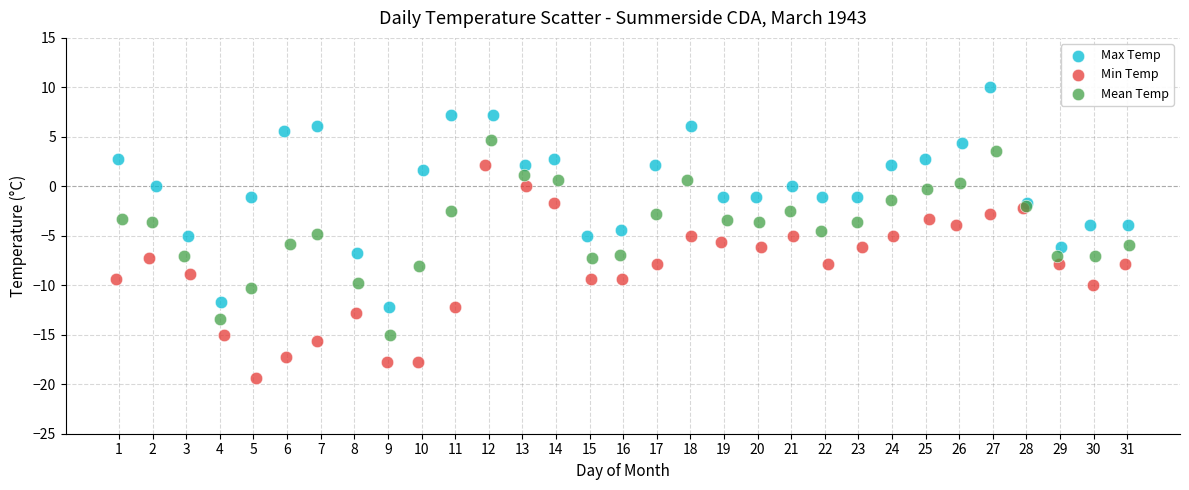

Which series reaches the minimum Y coordinate?

Min Temp